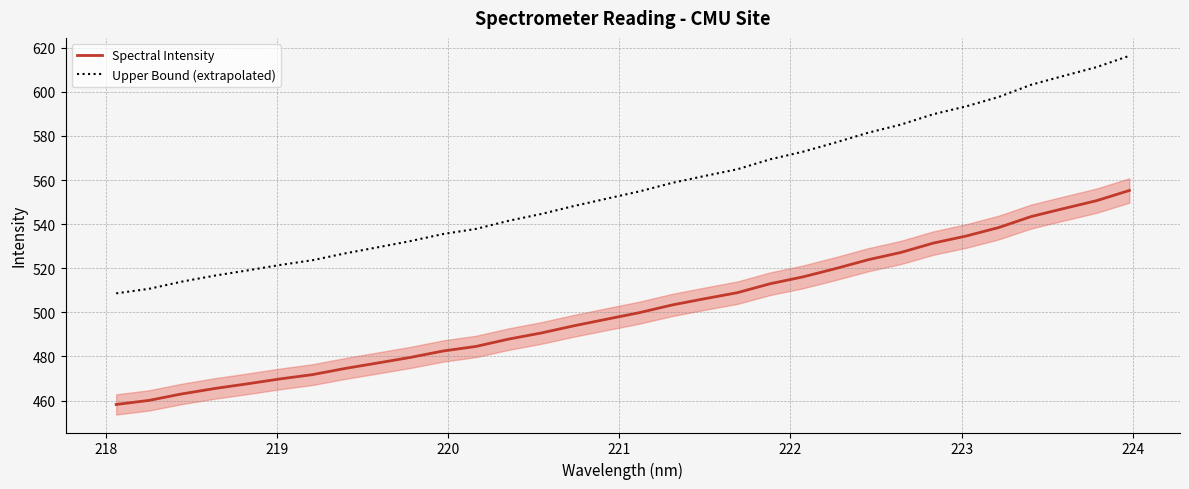

True or false: Spectral Intensity and Upper Bound (extrapolated) cross at least once.

False